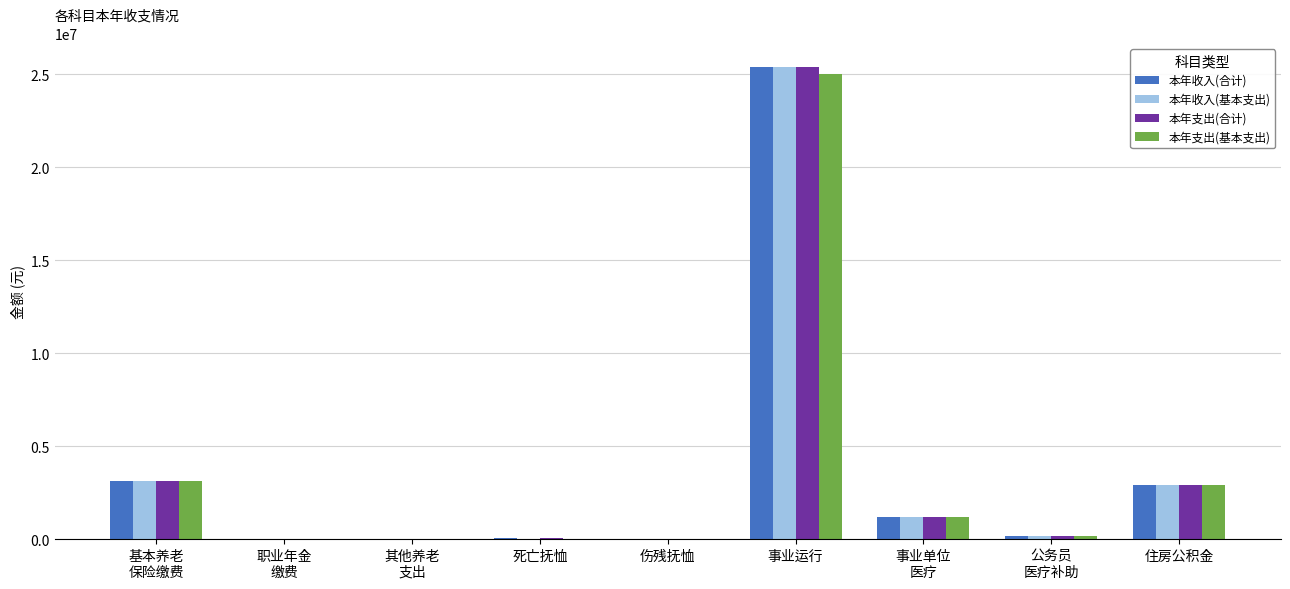

The value of 本年收入(基本支出) at 住房公积金 is 4017855.4. True or false?

False